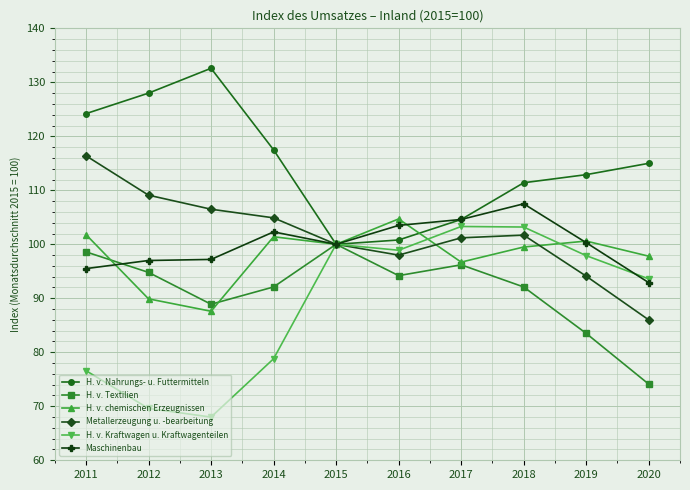

Where is H. v. Textilien nearest to the value 87?

2013